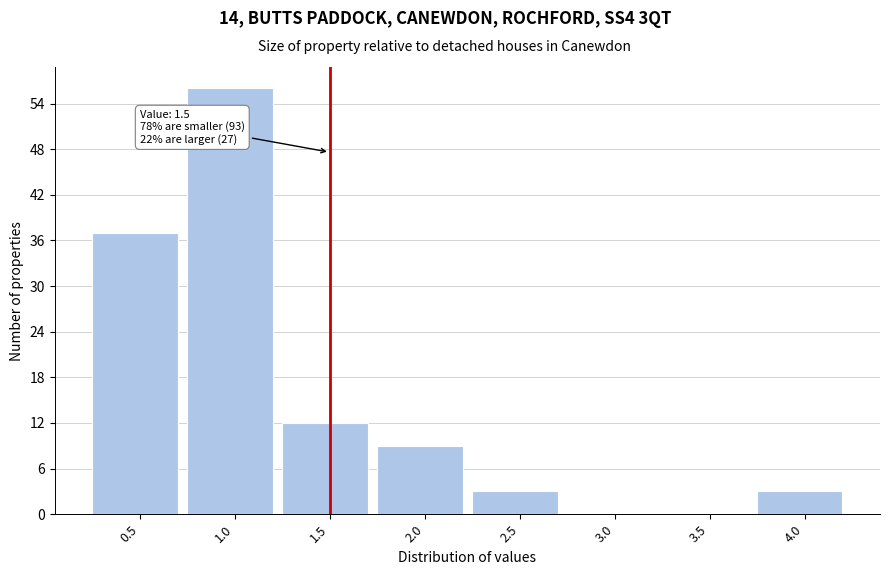

Reading left to right, what are all the values shown in this chart?

0.5=37	1.0=56	1.5=12	2.0=9	2.5=3	3.0=0	3.5=0	4.0=3